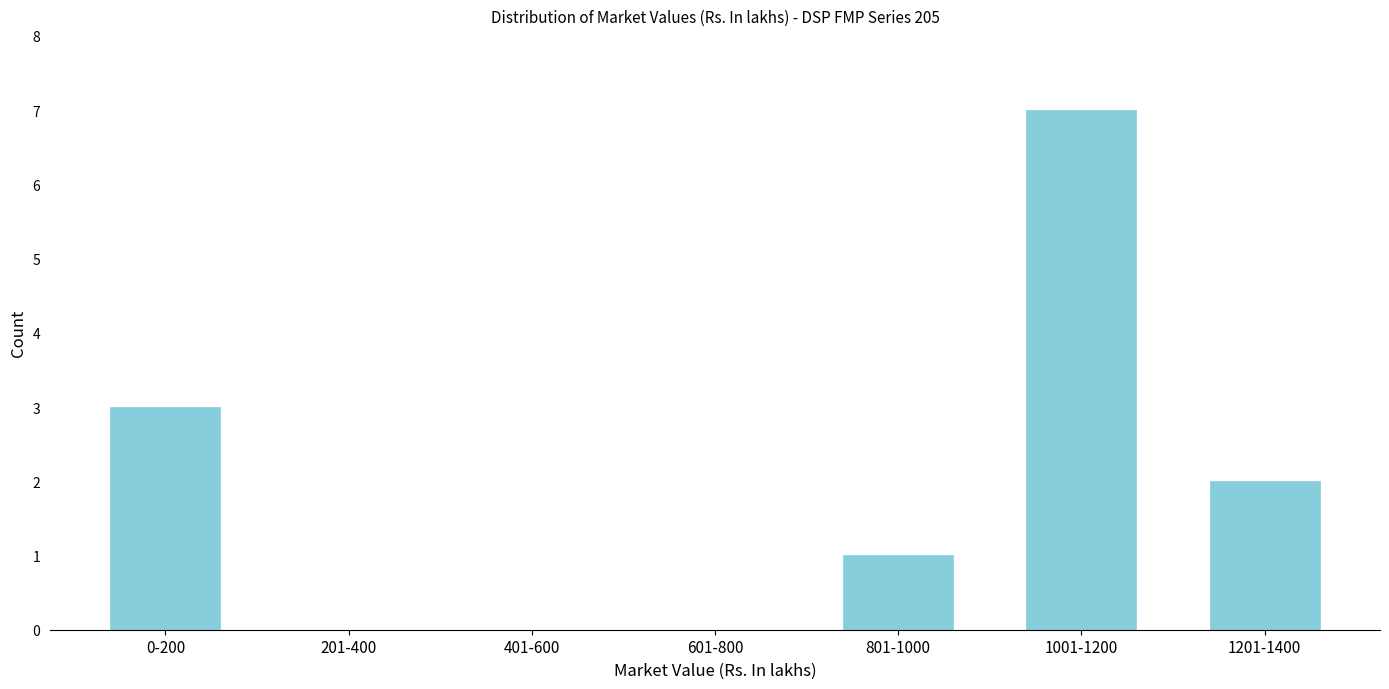

Reading left to right, extract all data points from this chart.

0-200=3	201-400=0	401-600=0	601-800=0	801-1000=1	1001-1200=7	1201-1400=2